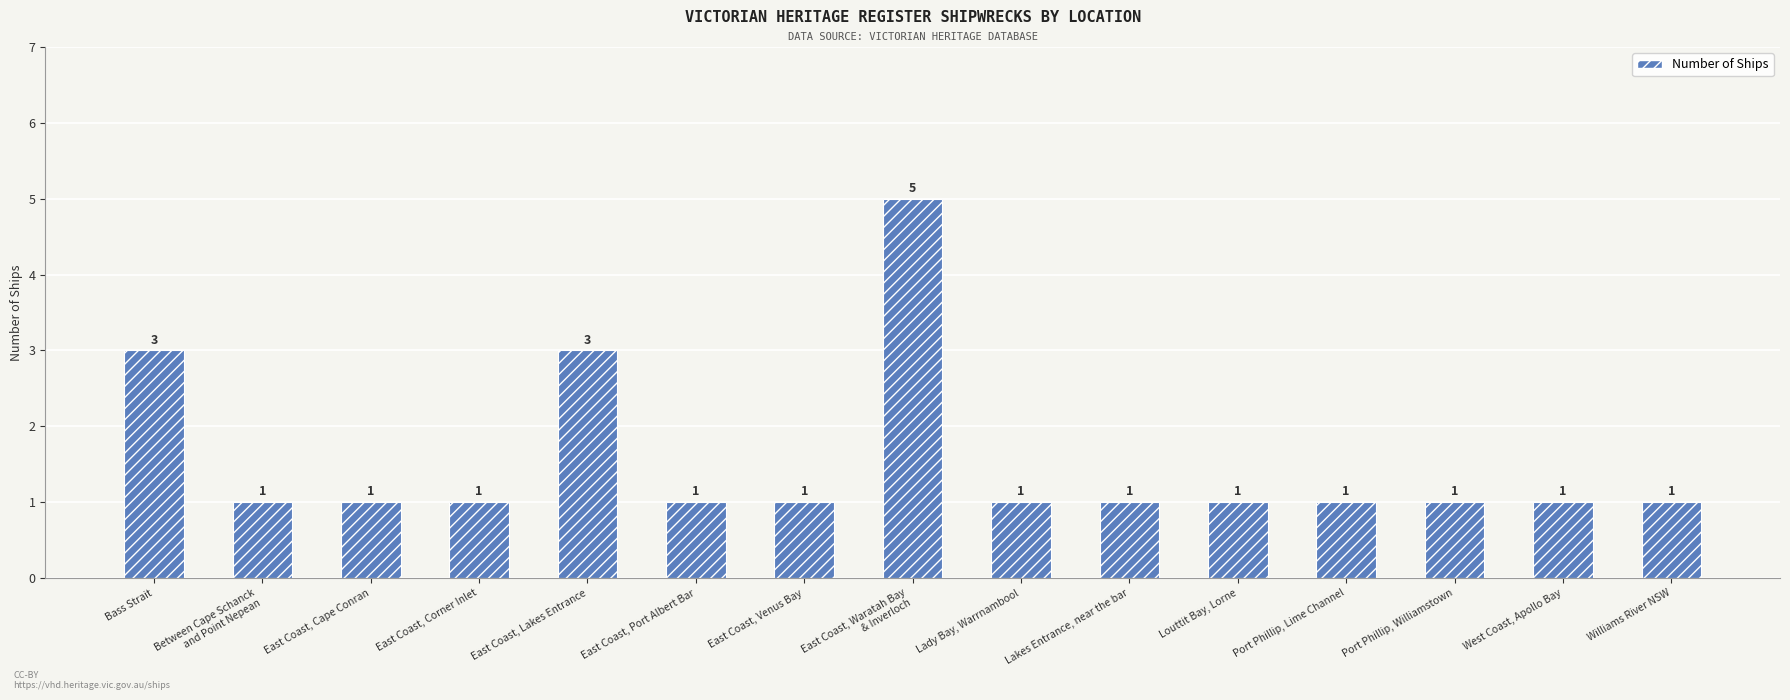

Is it true that the value at East Coast, Venus Bay is 1?

True